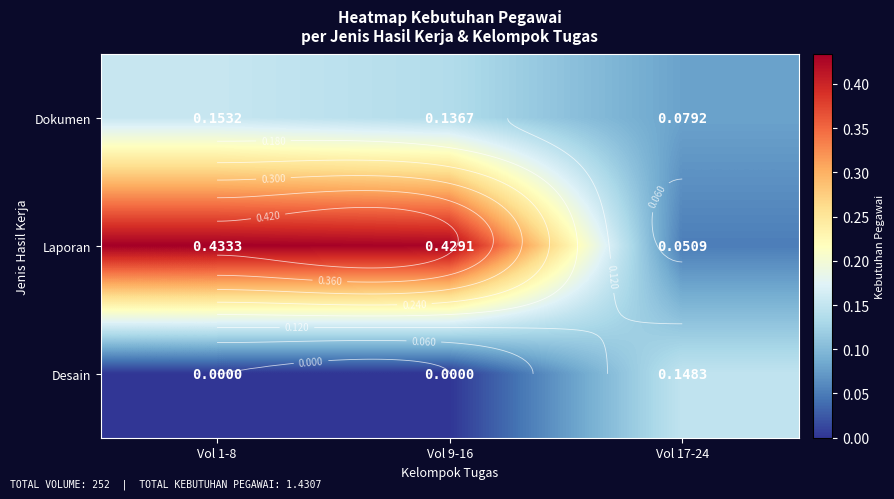

What value does the Laporan series have at Vol 1-8?

0.4